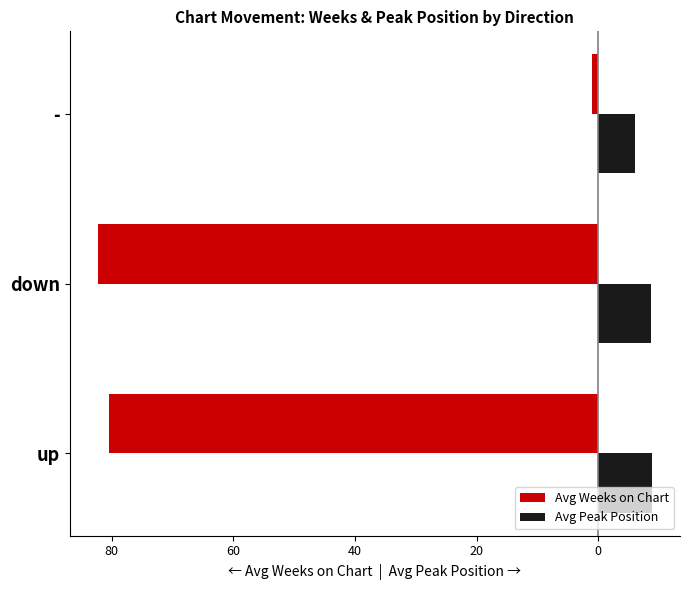

Between 100 and 80, which is larger?

100